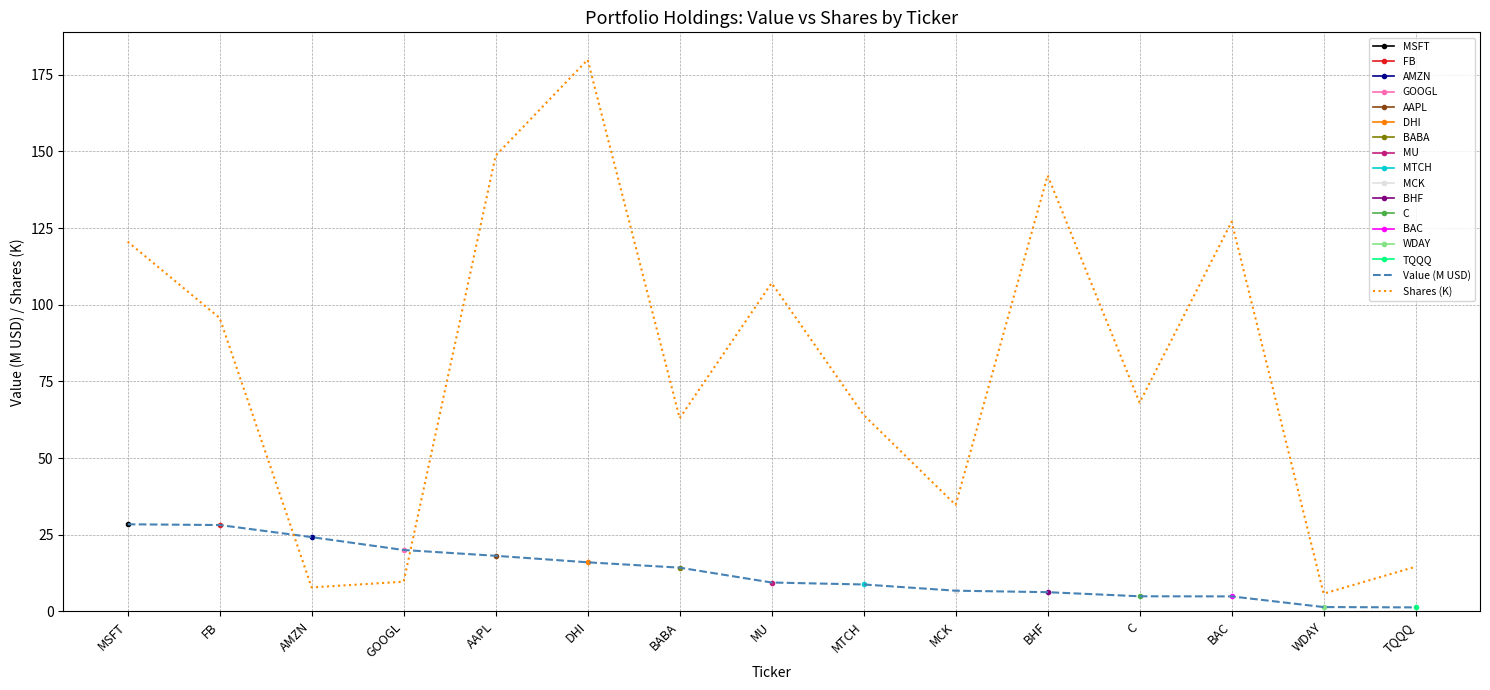

Between AAPL and WDAY, which series saw the biggest shift?

Shares (K)